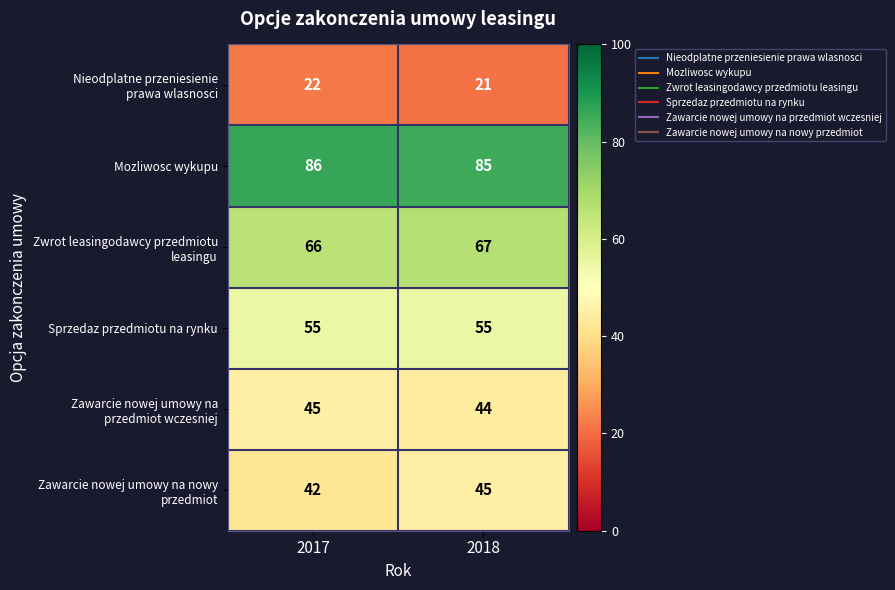

What is the spread (max minus min) of values at 2018?

64